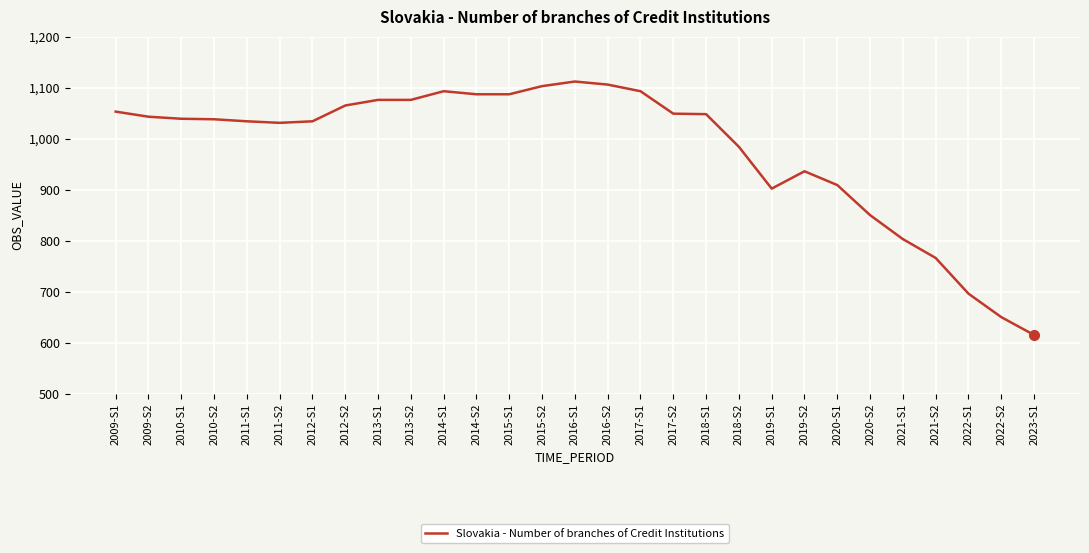

What is the greatest value displayed?

1112